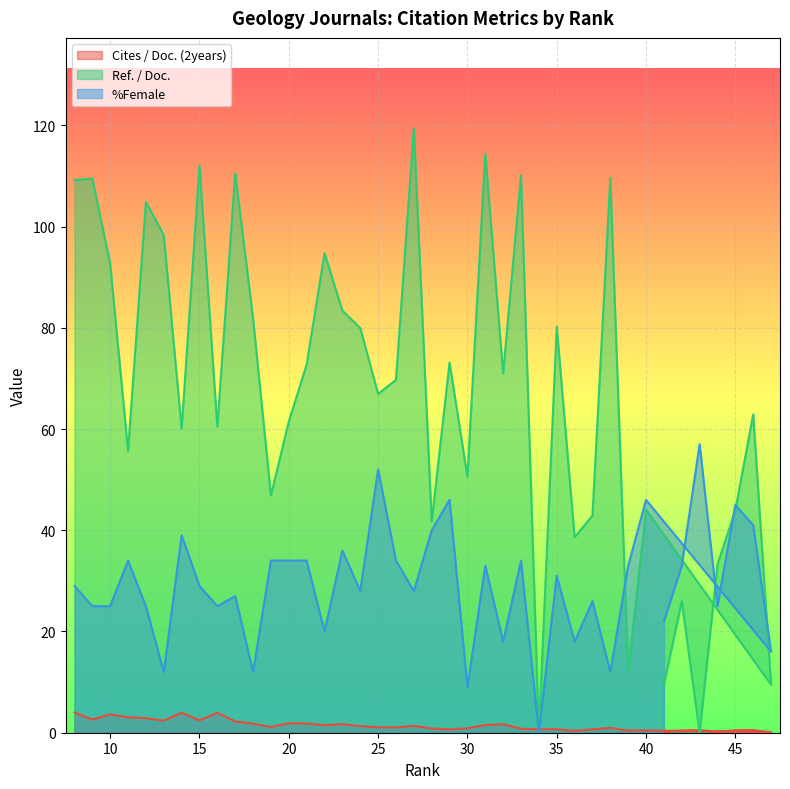

What is the difference between the maximum and minimum values in the %Female series?

57.0